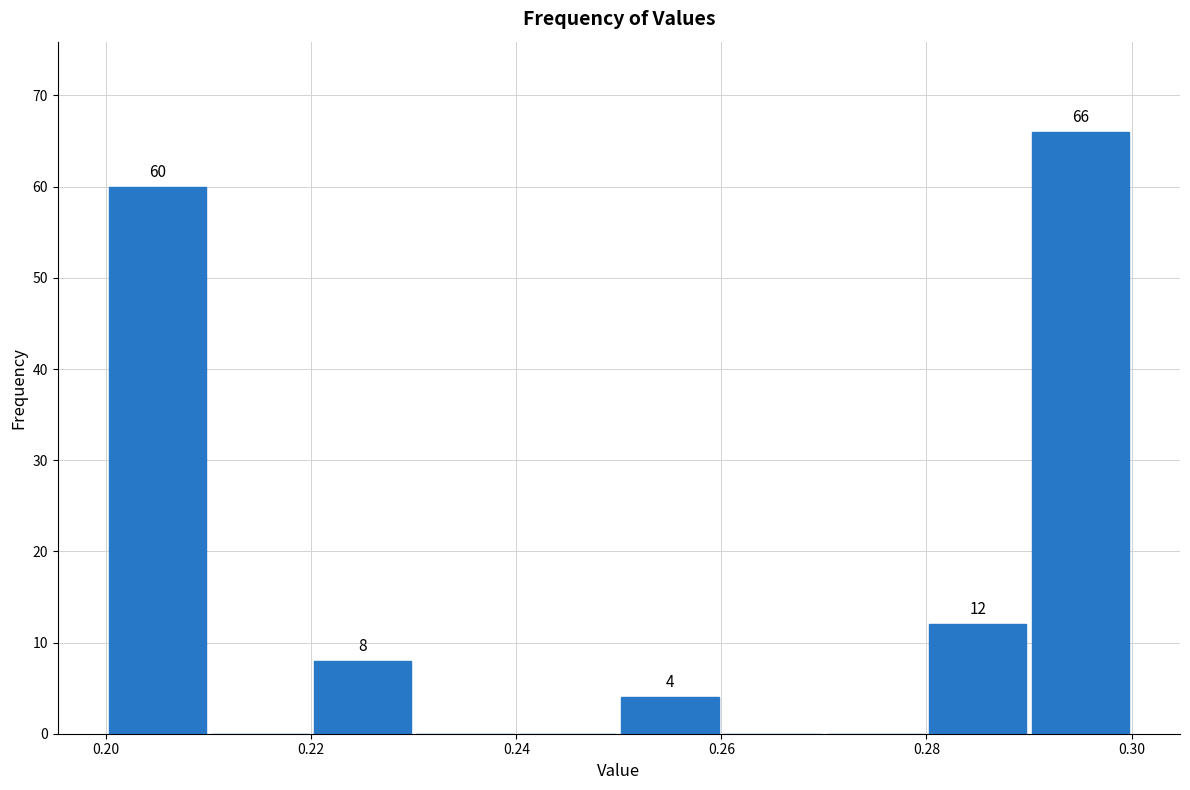

Which range on the x-axis has the tallest bar?

0.29 to 0.30